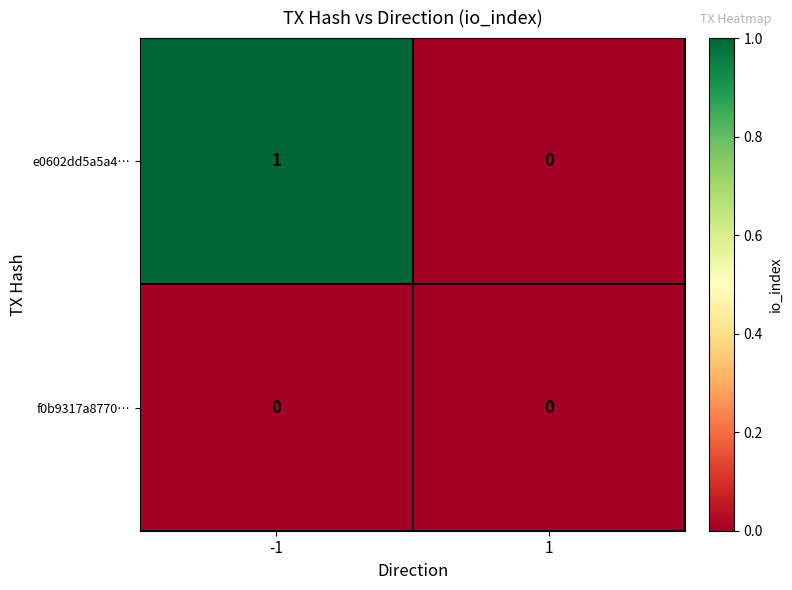

Is it true that e0602dd5a5a4… equals 1 at -1?

True